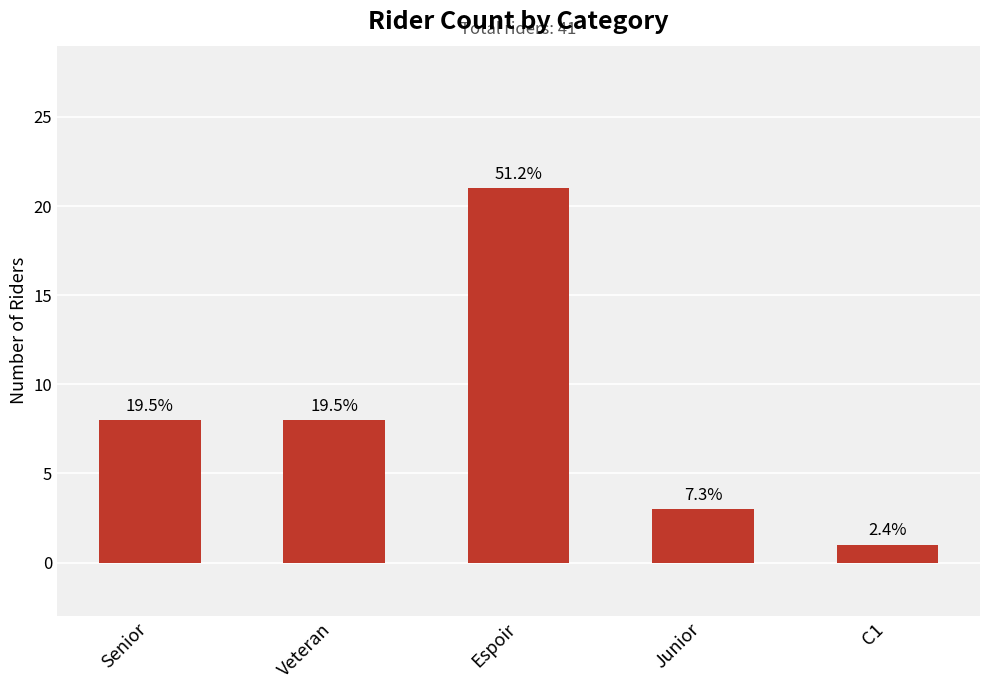

How many values are between 3 and 8?

3